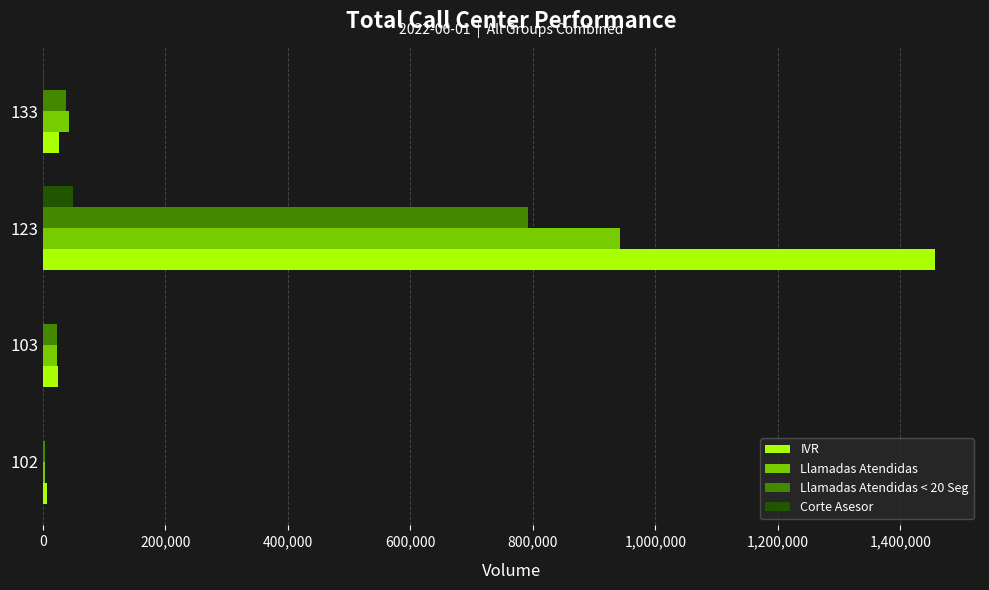

Which series has the largest total across all categories?

IVR